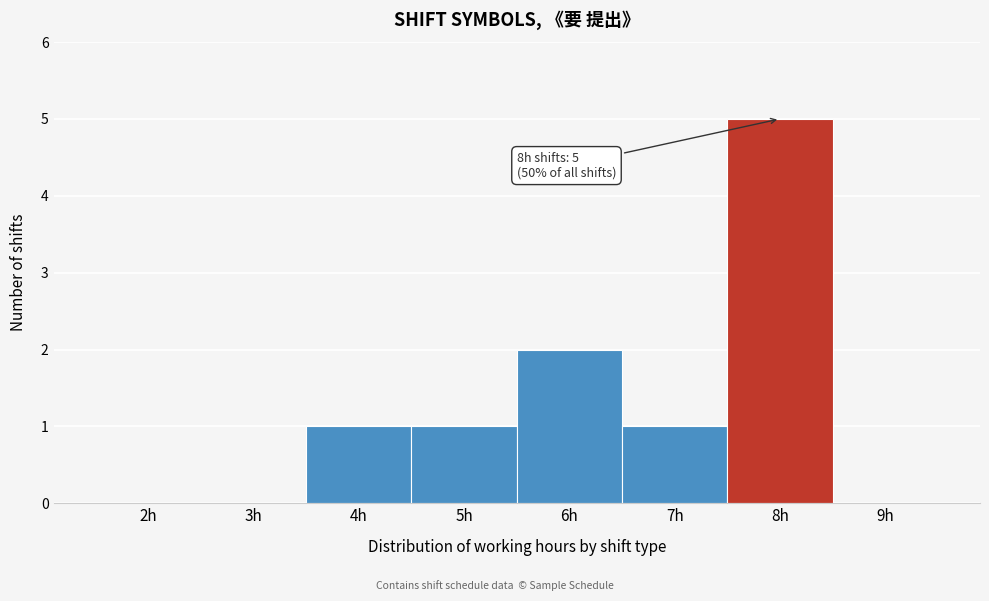

Reading left to right, list all the values displayed in this chart.

2h=0	3h=0	4h=1	5h=1	6h=2	7h=1	8h=5	9h=0